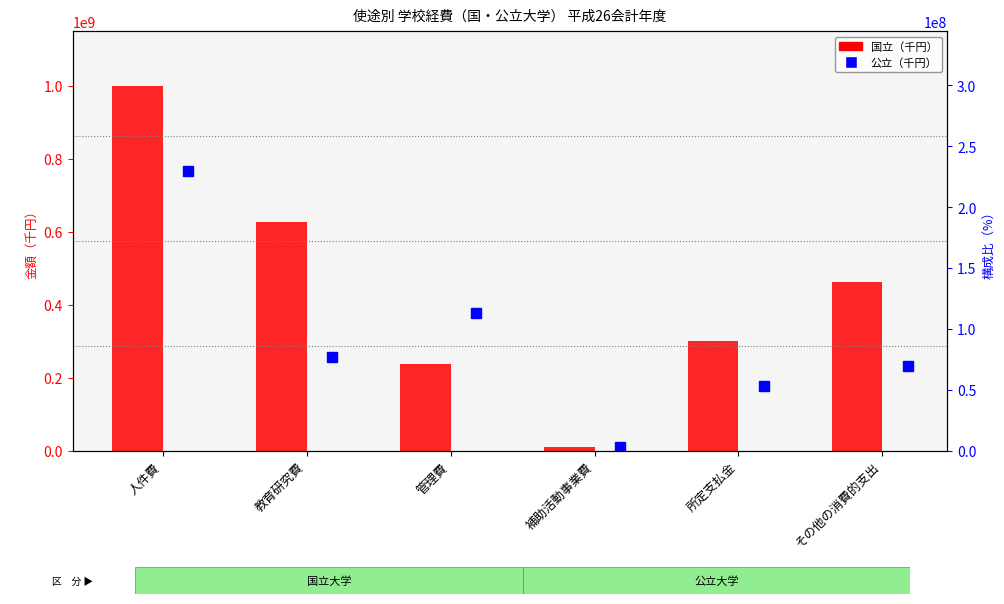

The value of 国立_計 at 教育研究費 is 625263878. True or false?

True